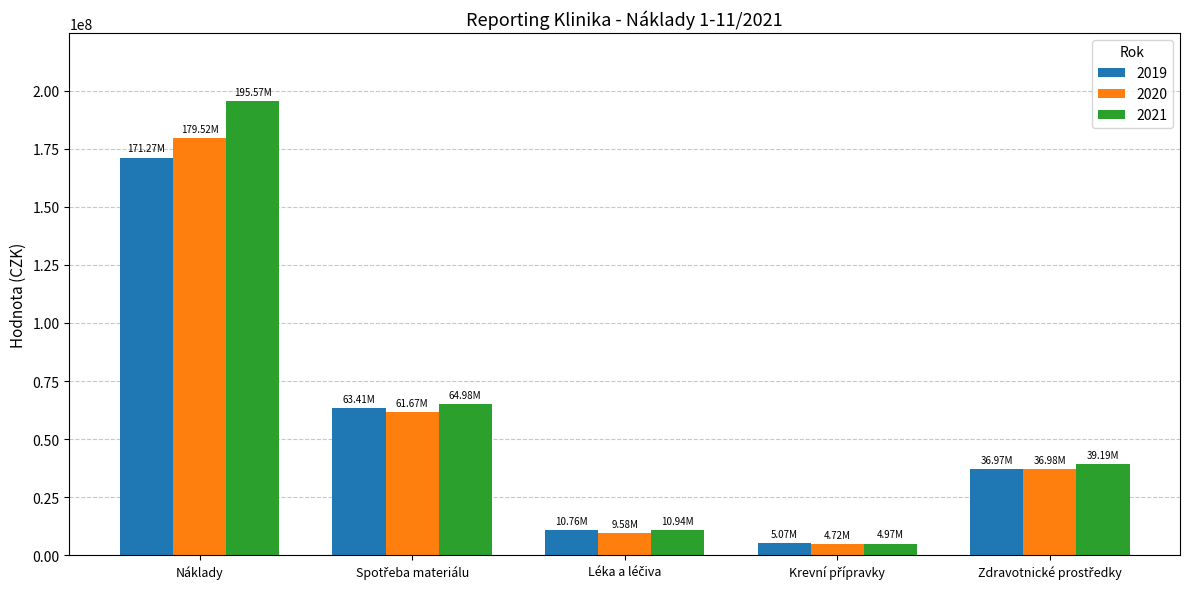

Read the 2019 value at Náklady.

171269944.6